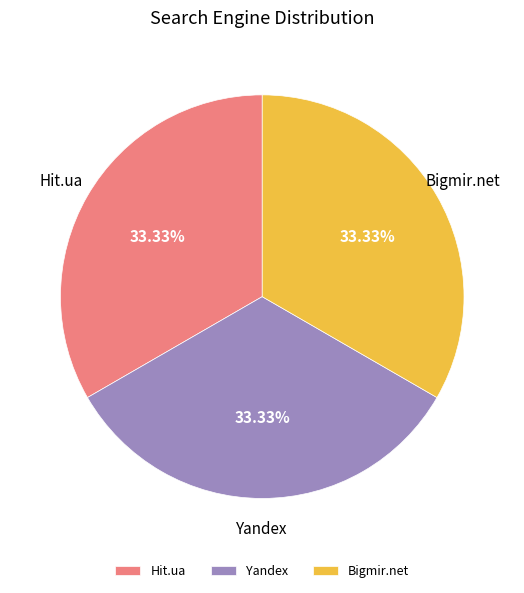

Does any single category account for the majority?

No